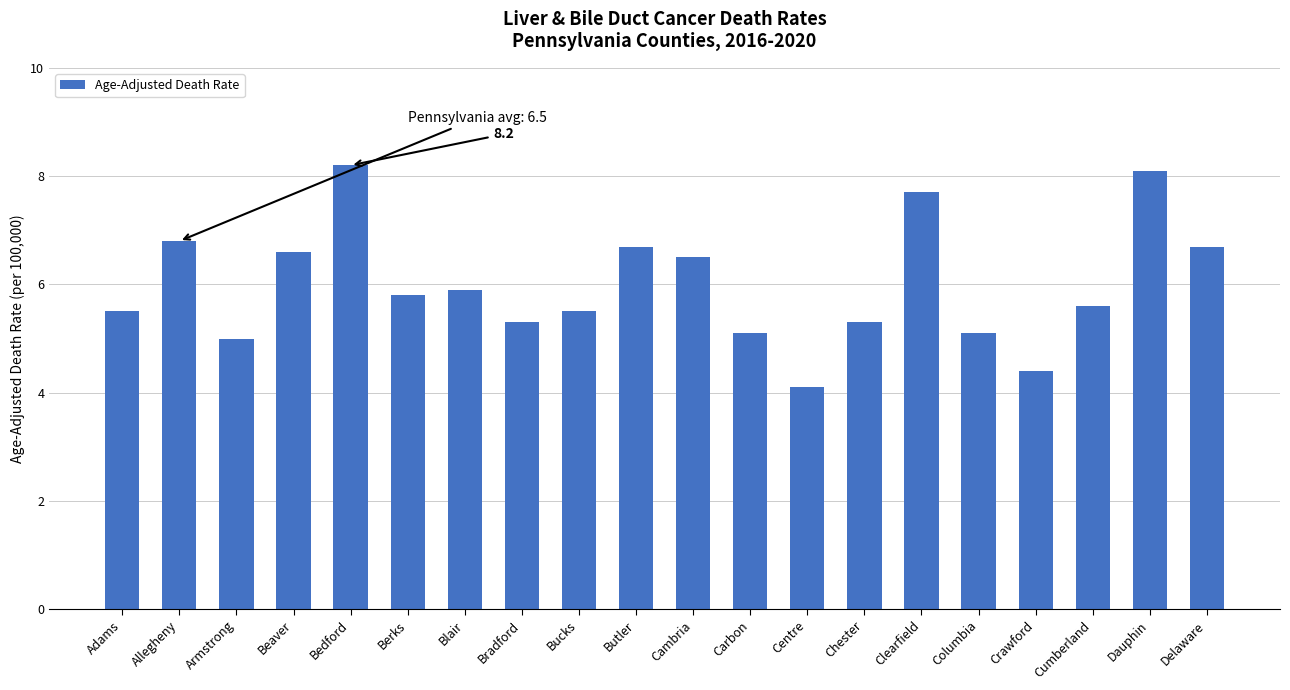

What position from the left is Berks?

6